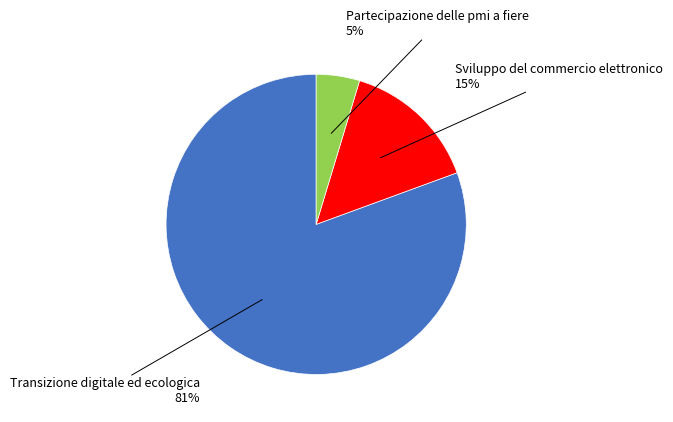

To the nearest percent, what is the average slice percentage?

33%